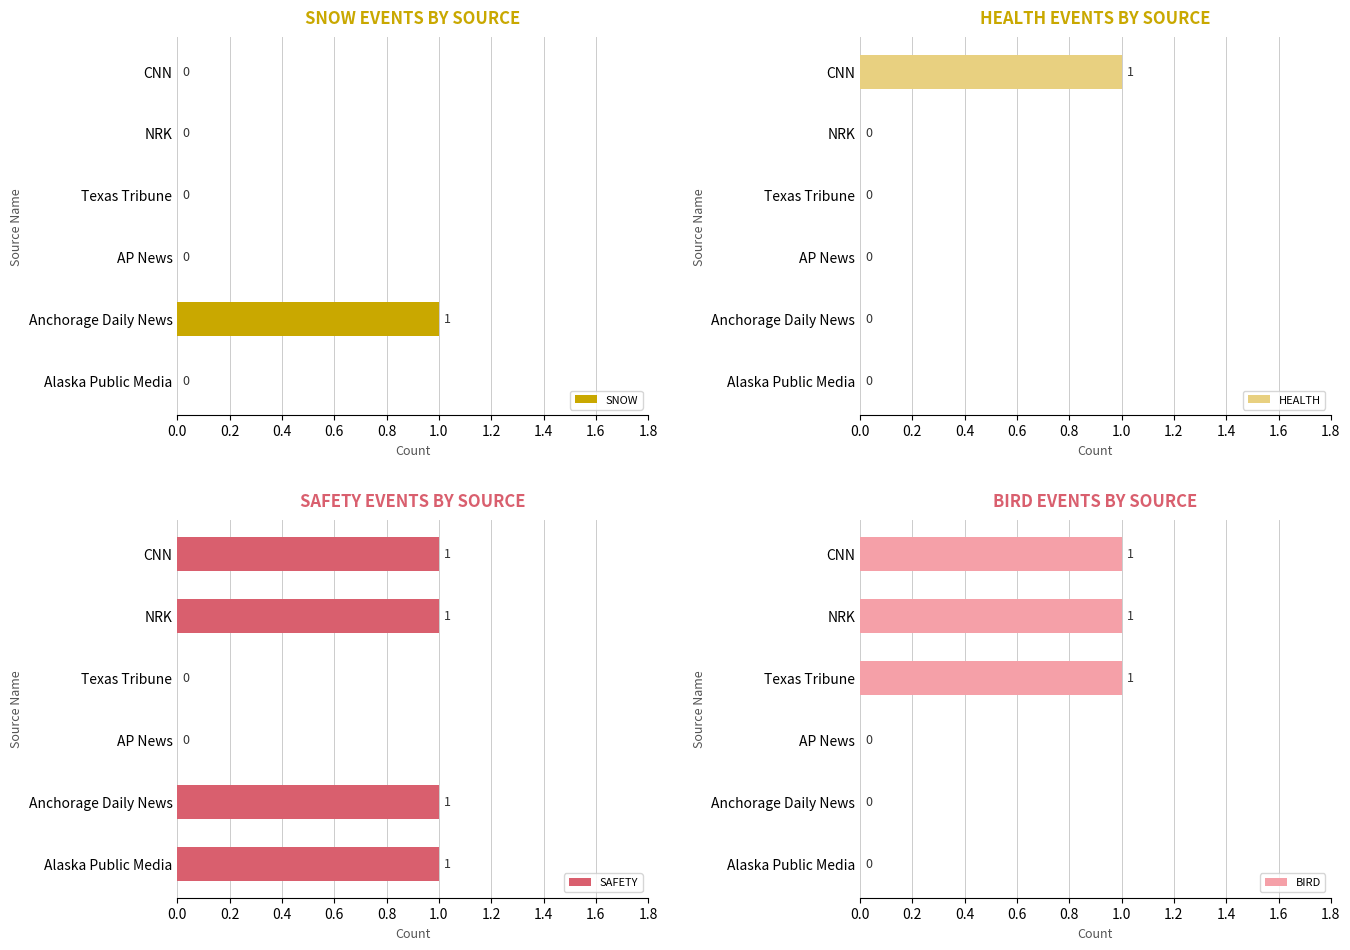

The value of SNOW at CNN is -1. True or false?

False